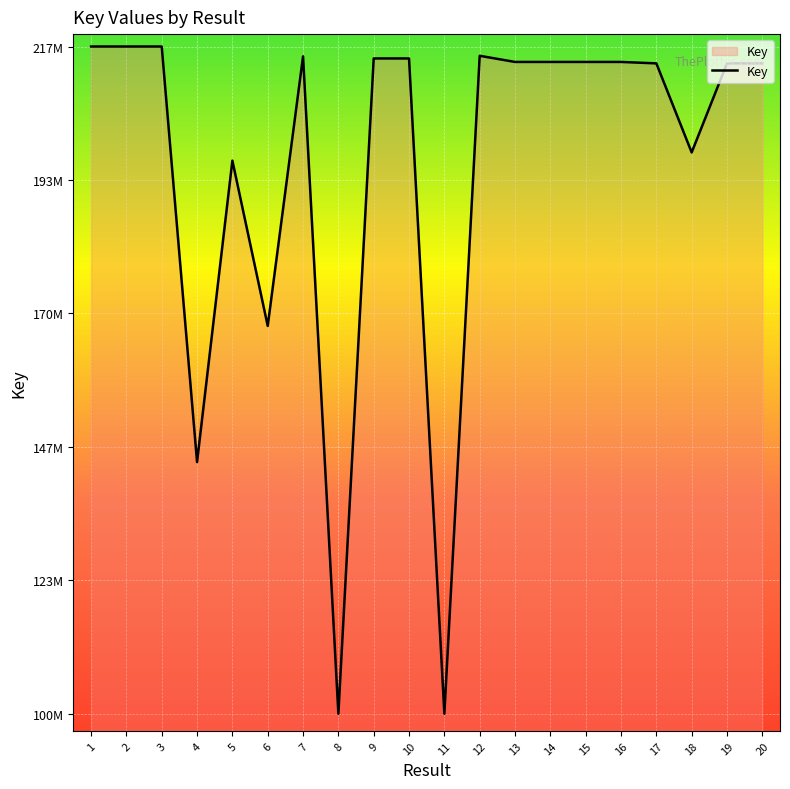

Is this an area chart (filled region under the line)?

No